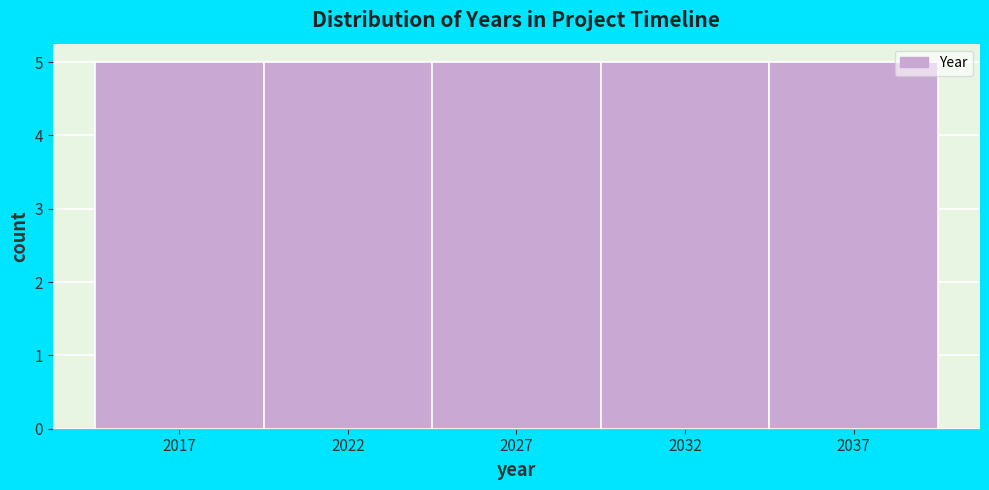

How tall is the bar that spans 2019.5 to 2024.5 on the x-axis? The values are not printed on the chart, so give them approximately, as read against the axis.

5